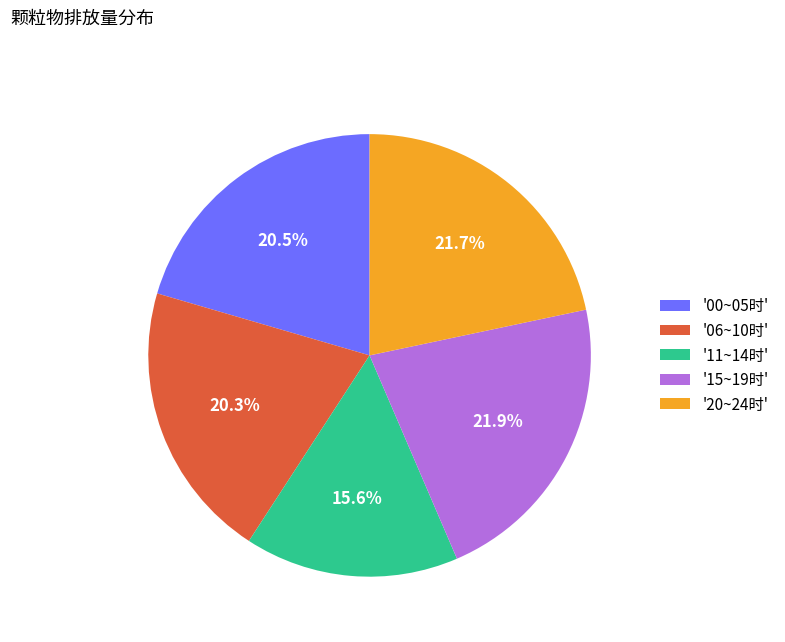

Is there any slice that represents more than half of the pie?

No